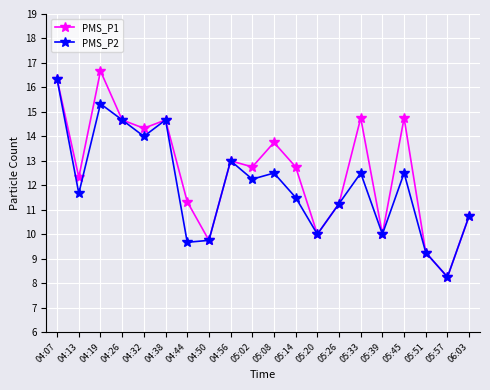

Which series has the largest total across all categories?

PMS_P1